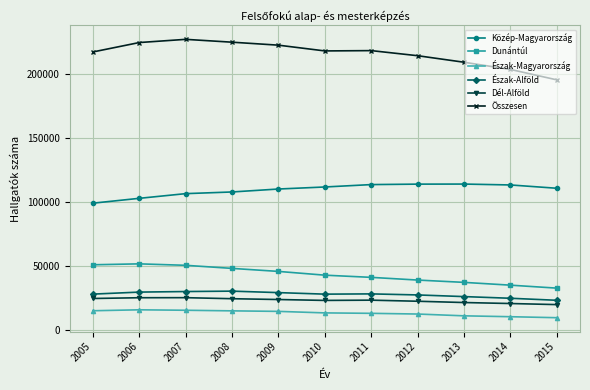

What is the minimum value for Dunántúl?

32460